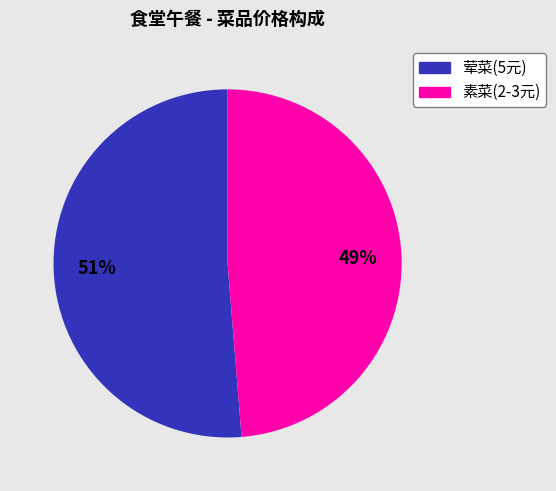

To the nearest percent, what is the average slice percentage?

50%